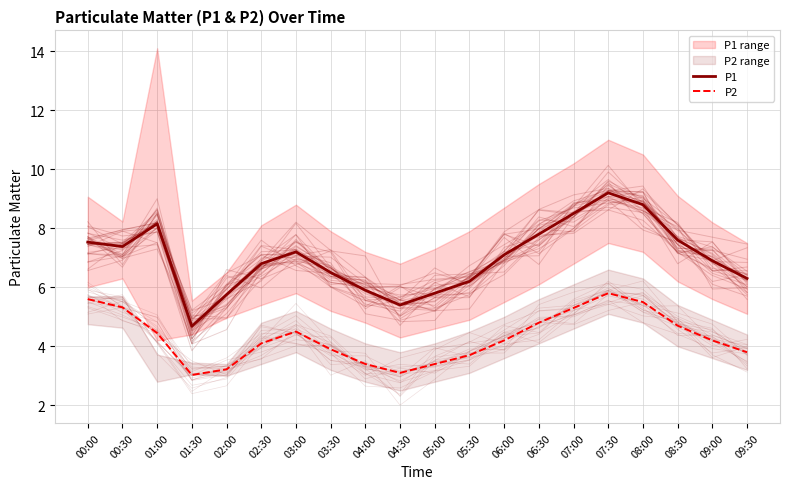

What is the sum of all P2 values?

86.0